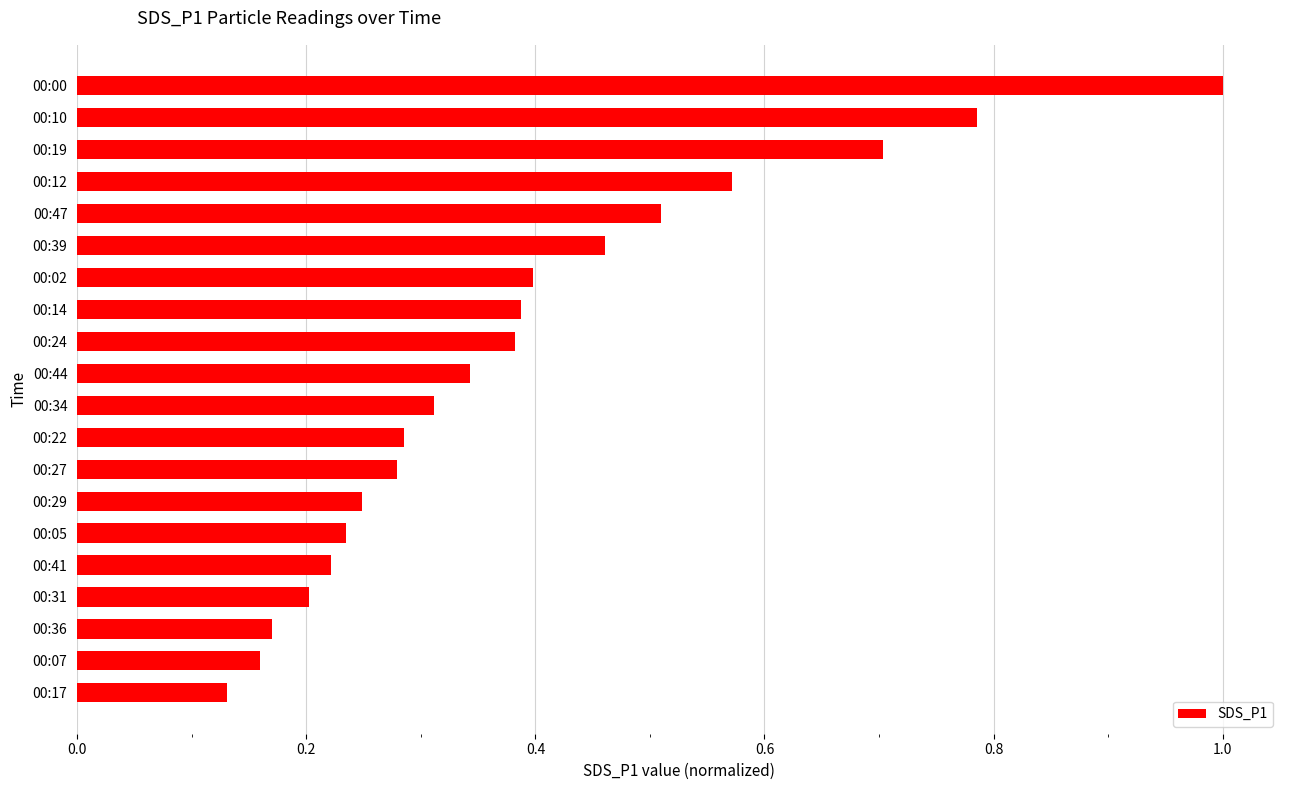

Is it true that the value at 00:07 is 0.0?

False